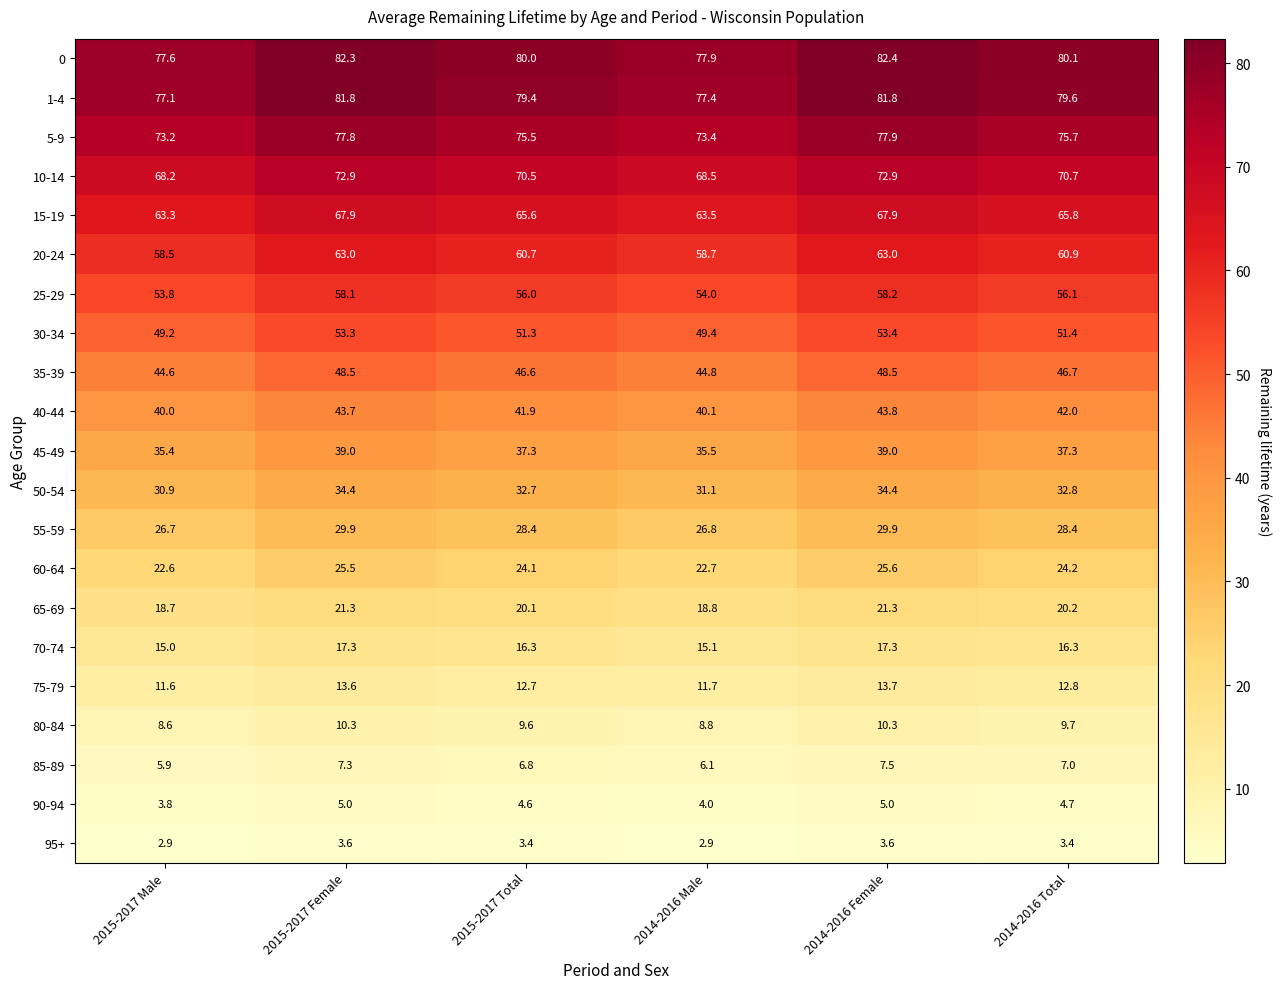

True or false: 55-59 has a value of 29.9 at 2015-2017 Female.

True